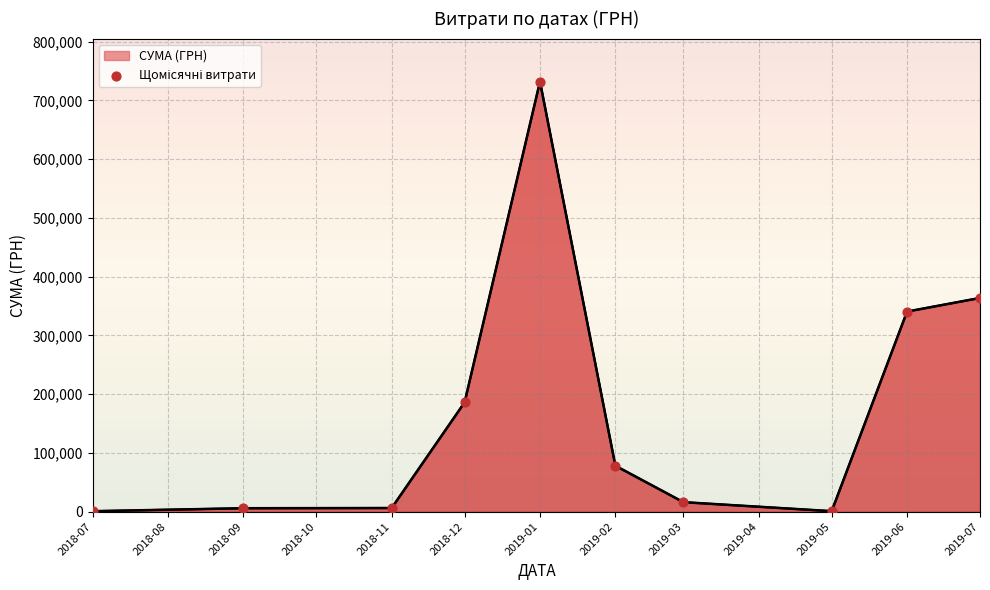

Which has a higher value, 2019-01 or 2018-12?

2019-01